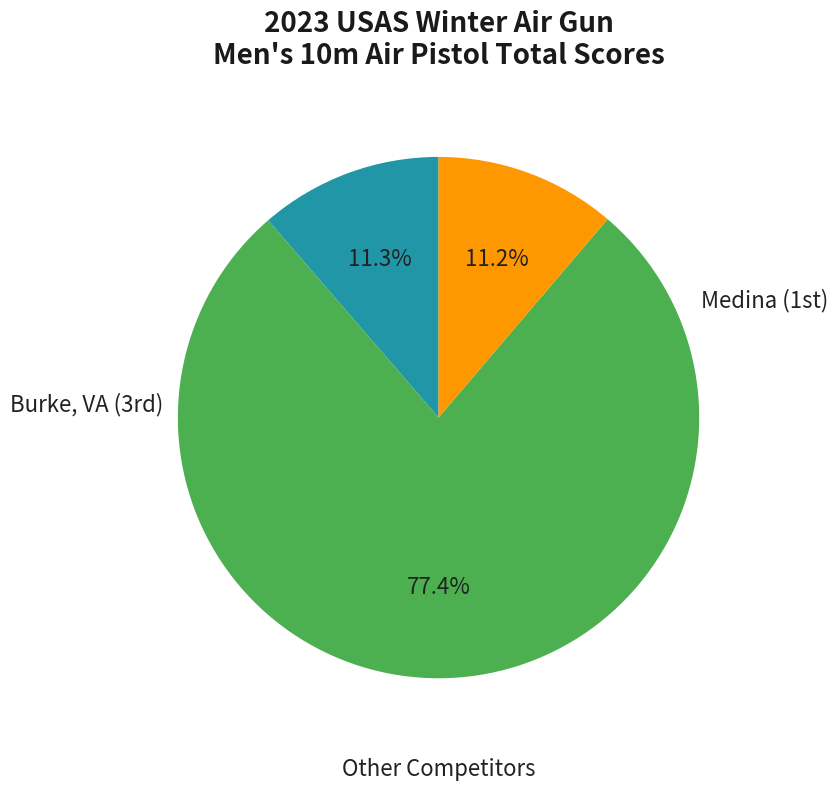

How many segments does this pie chart have?

3